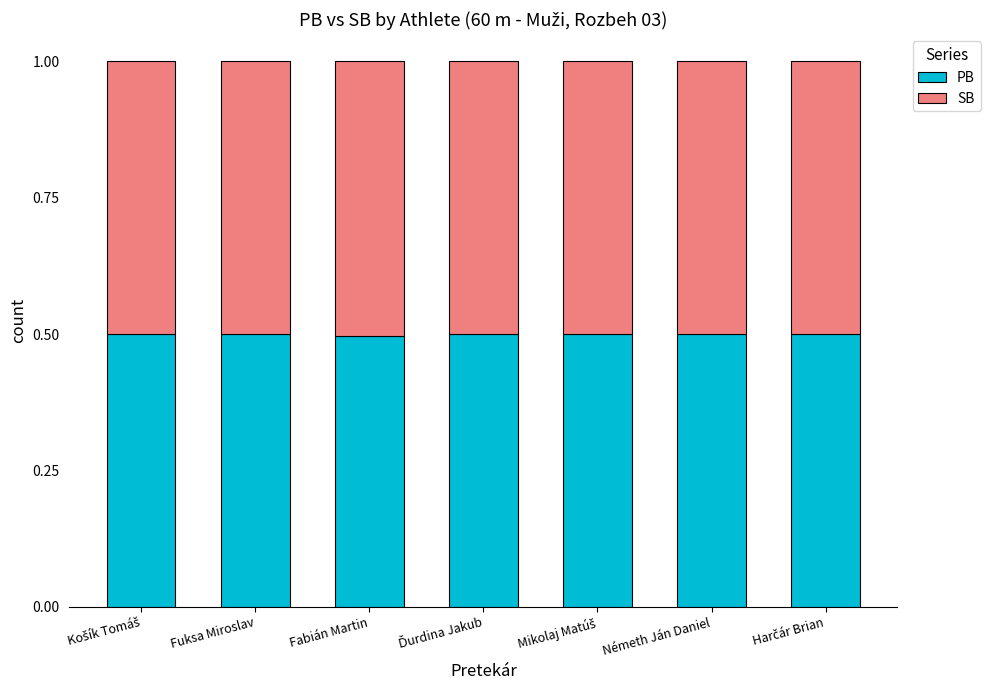

Count the PB values in the range 0 to 1.

7